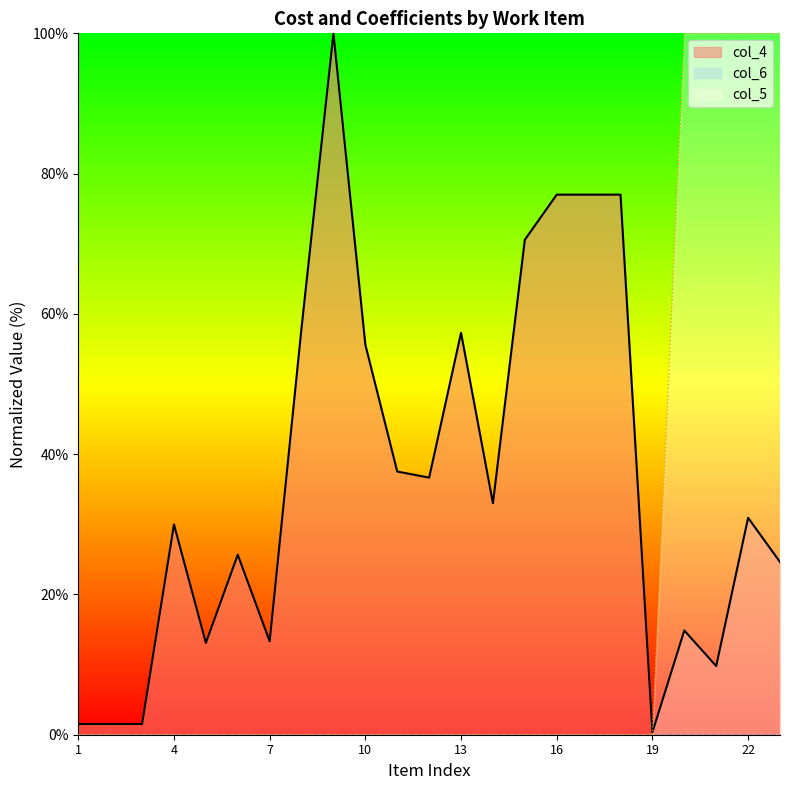

What is the minimum value shown in the chart?

0.0